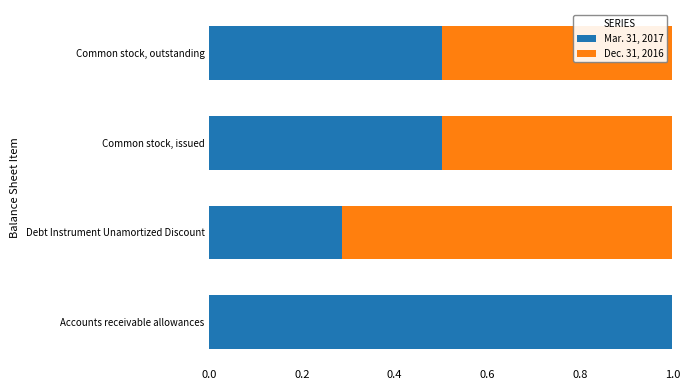

The value of Mar. 31, 2017 at Debt Instrument Unamortized Discount is 0.1. True or false?

False